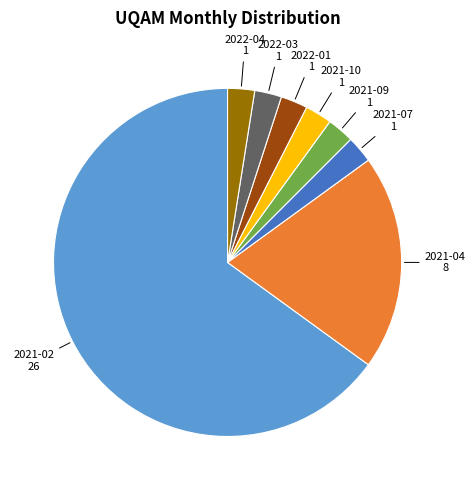

Is there any slice that represents more than half of the pie?

Yes